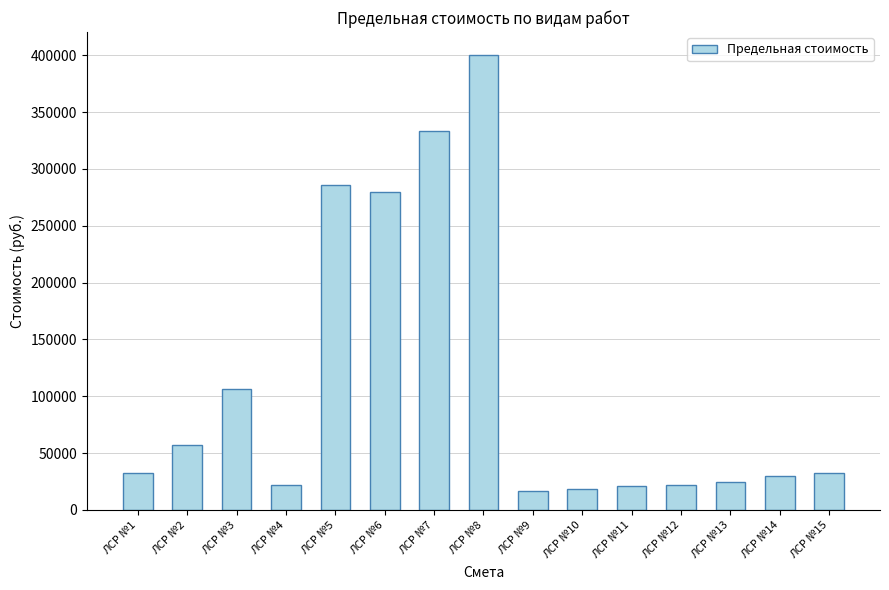

Are the bars grouped side by side (vs. stacked)?

No